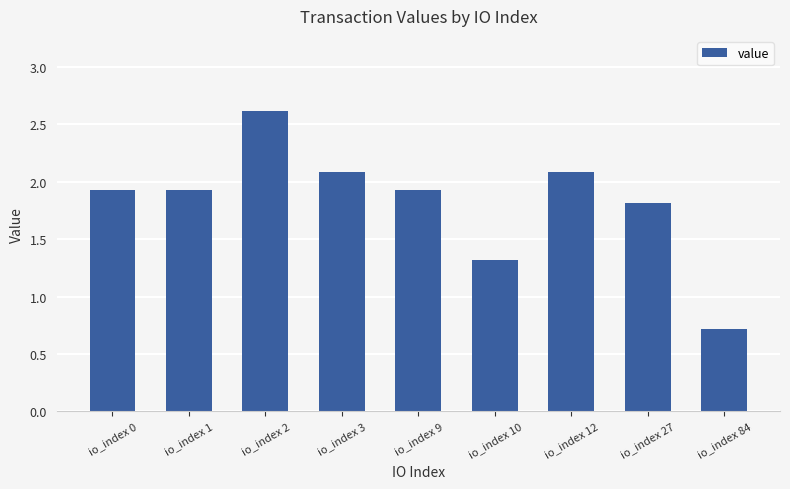

Read the value at io_index 9.

1.9